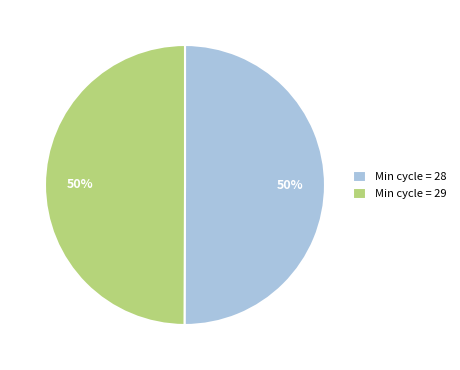

True or false: Min cycle = 29 accounts for 44% of the total.

False